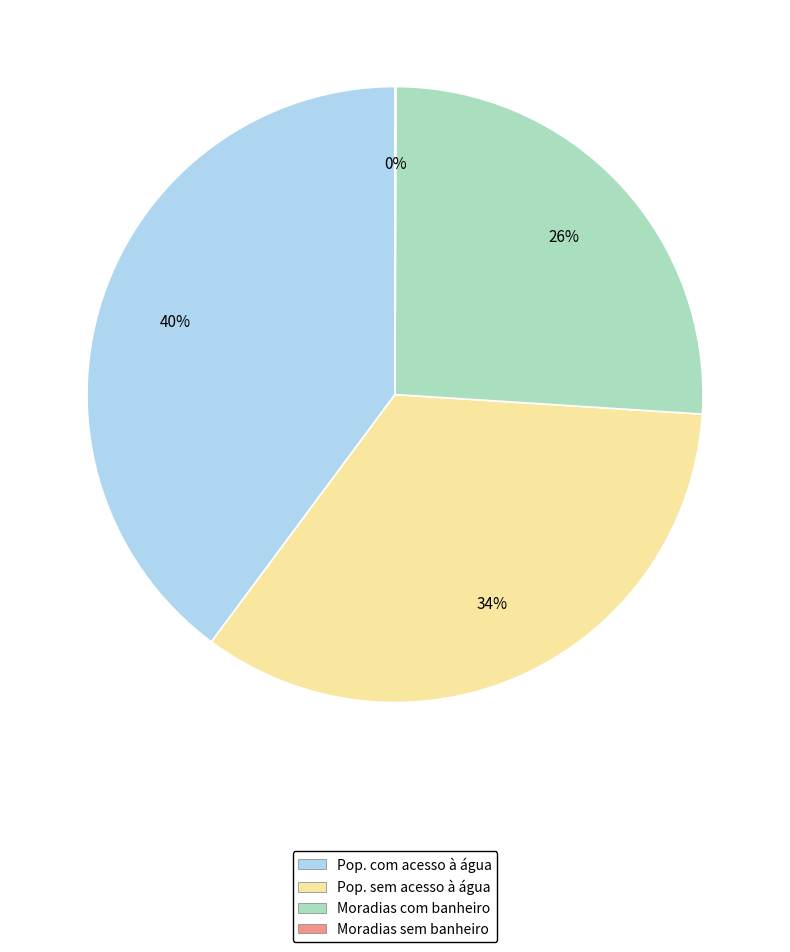

Is there any slice that represents more than half of the pie?

No